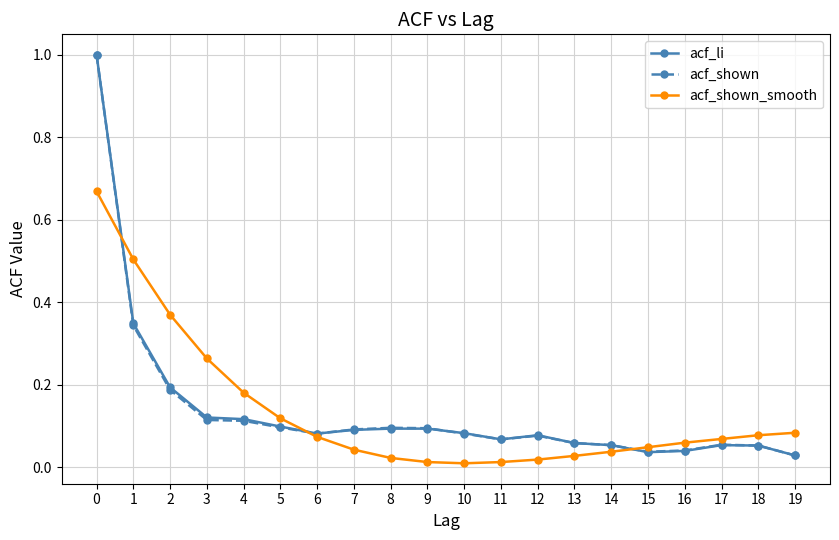

How many series are shown in this chart?

3